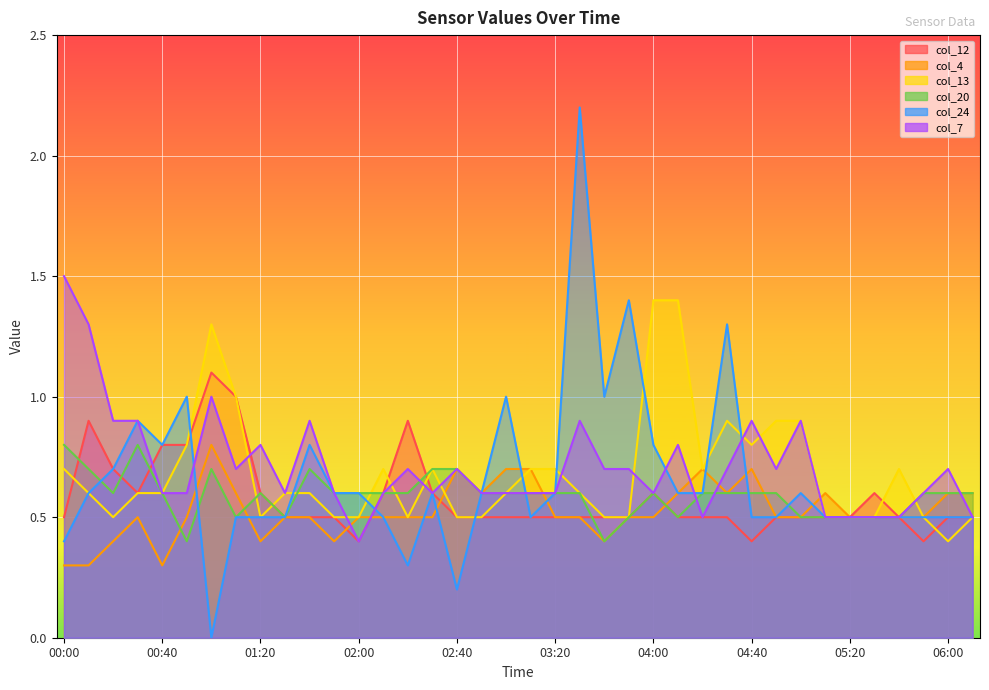

Which series has the largest total across all categories?

col_7